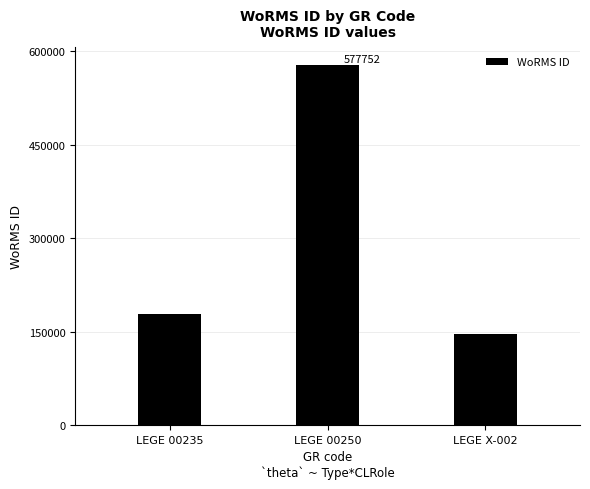

What is the difference between the values at LEGE 00235 and LEGE 00250?

400103